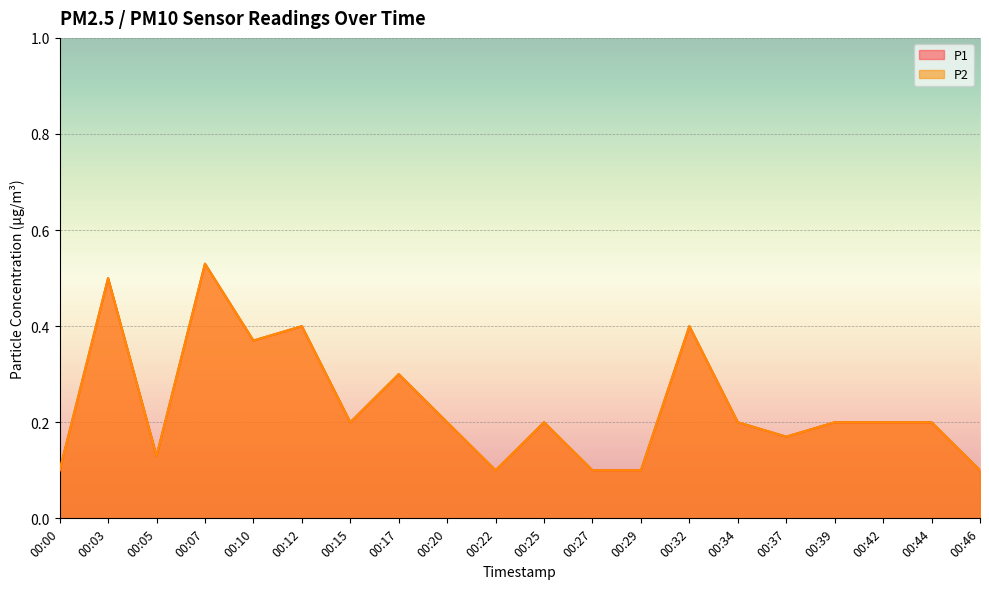

What is the total value across all series at 00:07?

1.1